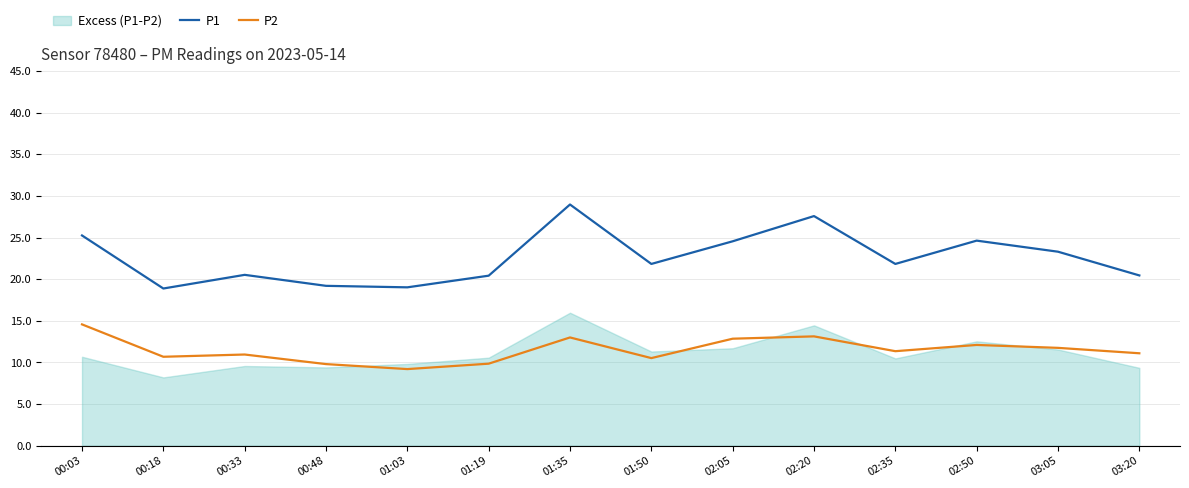

Is it true that P2 equals 11.8 at 03:05?

True